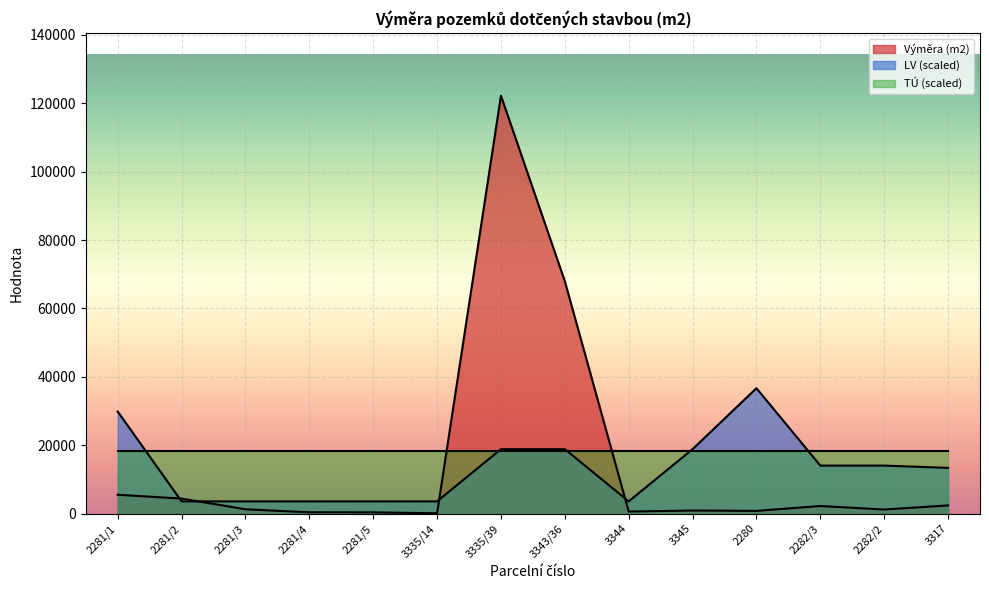

What is the difference between the second highest and second lowest values in the LV series?

26274.4